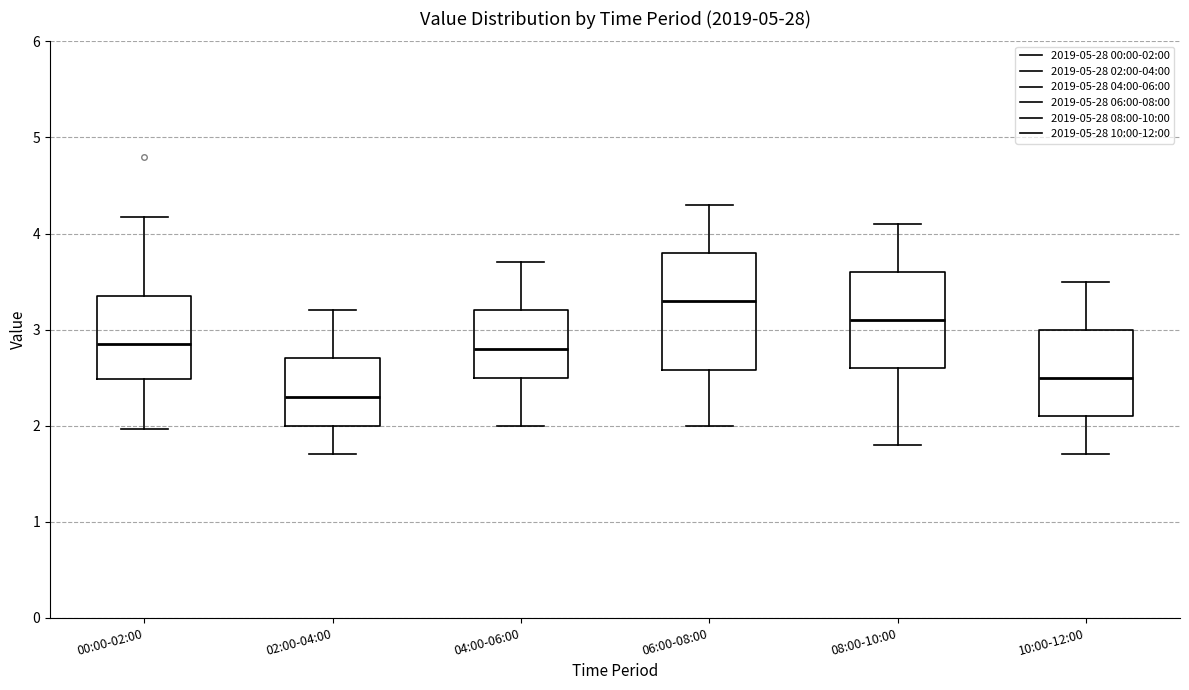

Comparing the boxes themselves (not the whiskers), which one is the tallest?

06:00-08:00